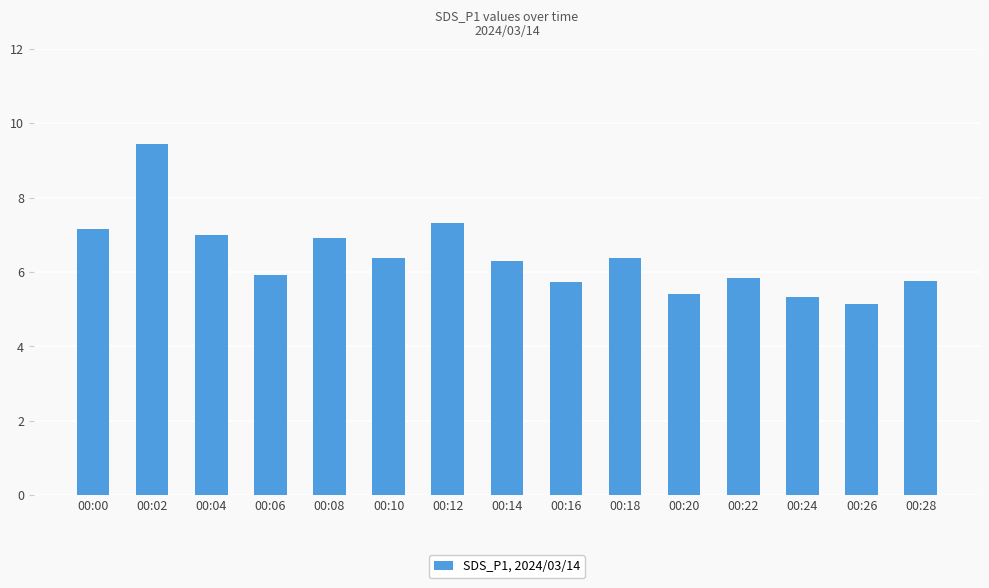

Which category has the highest value across all series?

00:02